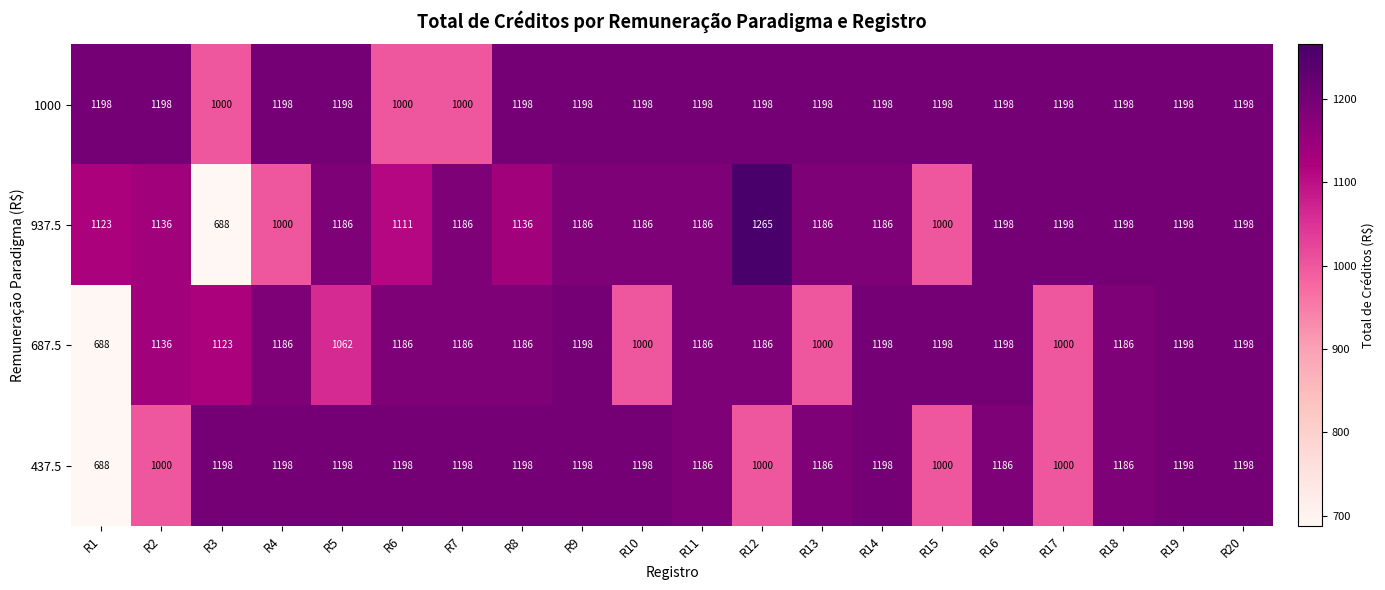

What is the spread (max minus min) of values at R12?

265